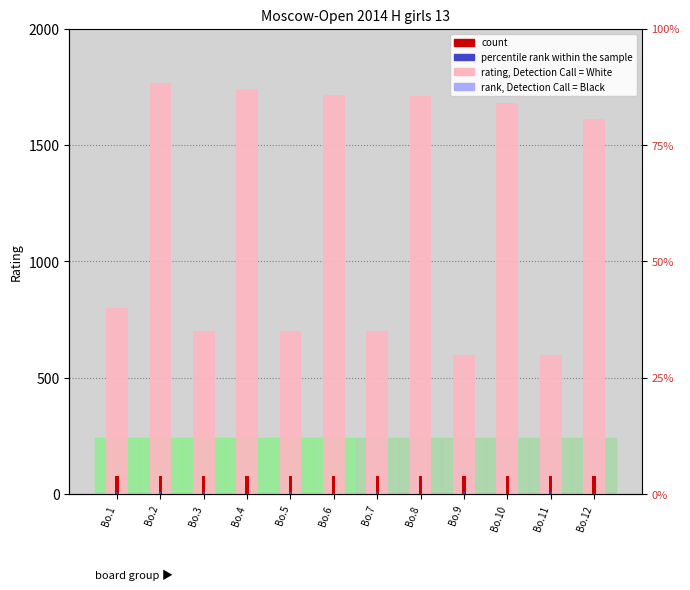

Reading right to left, extract all data points from this chart.

rating, White player: Bo.12=1612.0	Bo.11=600.0	Bo.10=1680.0	Bo.9=600.0	Bo.8=1710.0	Bo.7=700.0	Bo.6=1714.0	Bo.5=700.0	Bo.4=1743.0	Bo.3=700.0	Bo.2=1765.0	Bo.1=800.0
count: Bo.12=80.0	Bo.11=80.0	Bo.10=80.0	Bo.9=80.0	Bo.8=80.0	Bo.7=80.0	Bo.6=80.0	Bo.5=80.0	Bo.4=80.0	Bo.3=80.0	Bo.2=80.0	Bo.1=80.0
percentile rank within sample: Bo.12=3.5	Bo.11=8.2	Bo.10=3.0	Bo.9=8.5	Bo.8=3.5	Bo.7=8.6	Bo.6=3.5	Bo.5=8.7	Bo.4=3.5	Bo.3=8.8	Bo.2=8.0	Bo.1=9.3